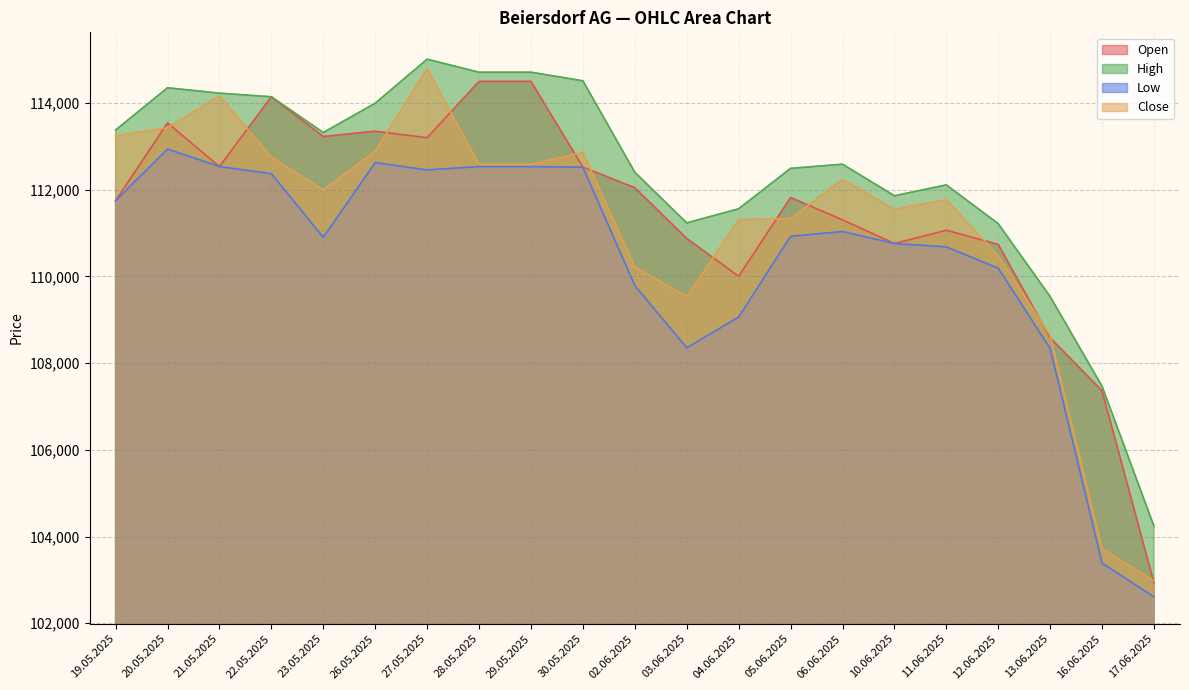

How many categories are shown in the chart?

21